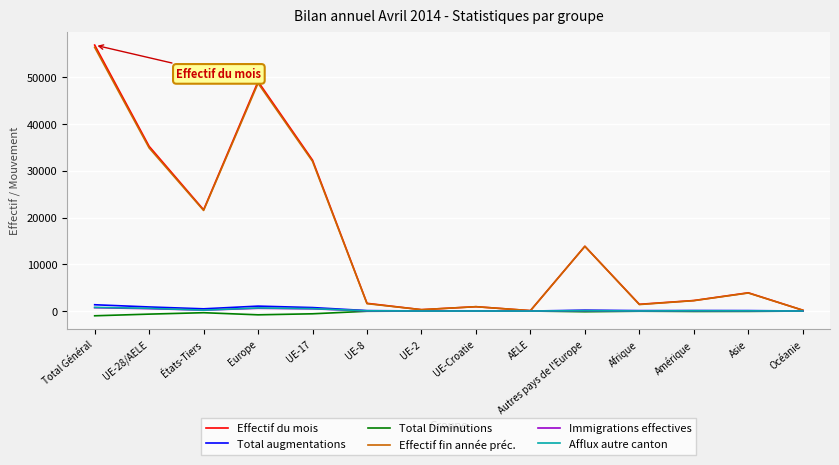

Is the value of Total Diminutions at Afrique greater than the value of Effectif du mois at Total Général?

No